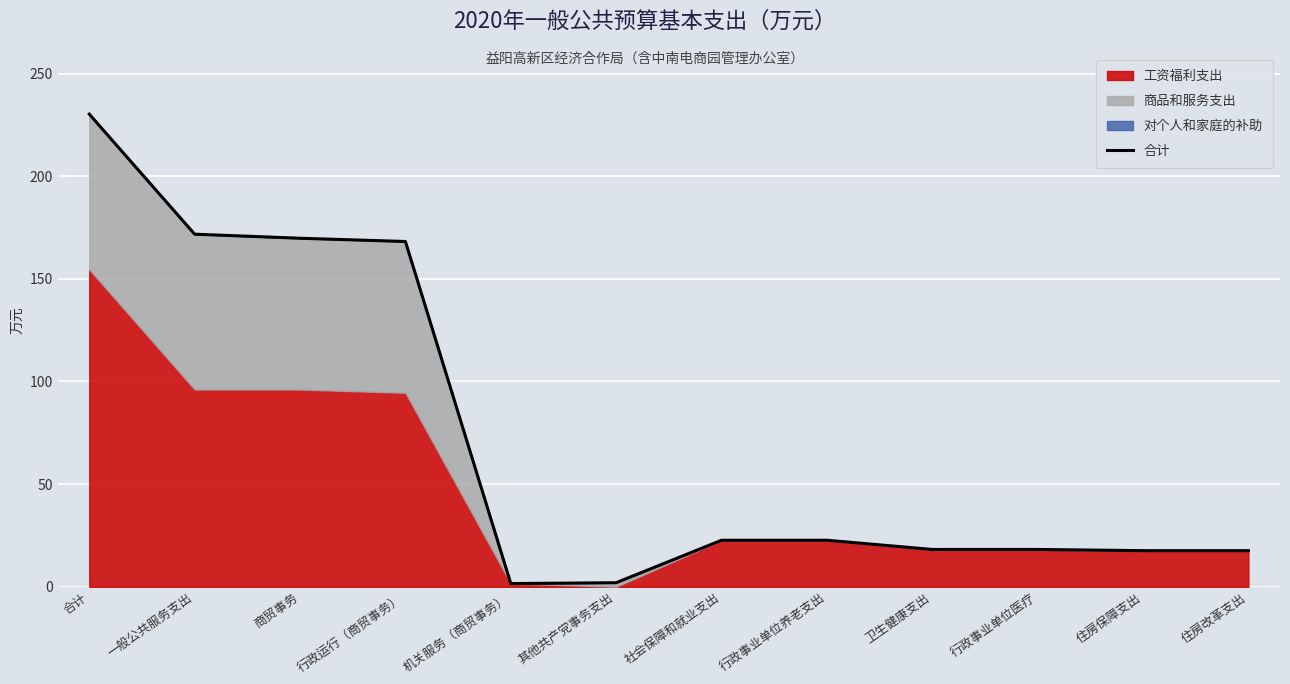

What is the smallest value displayed?

1.6